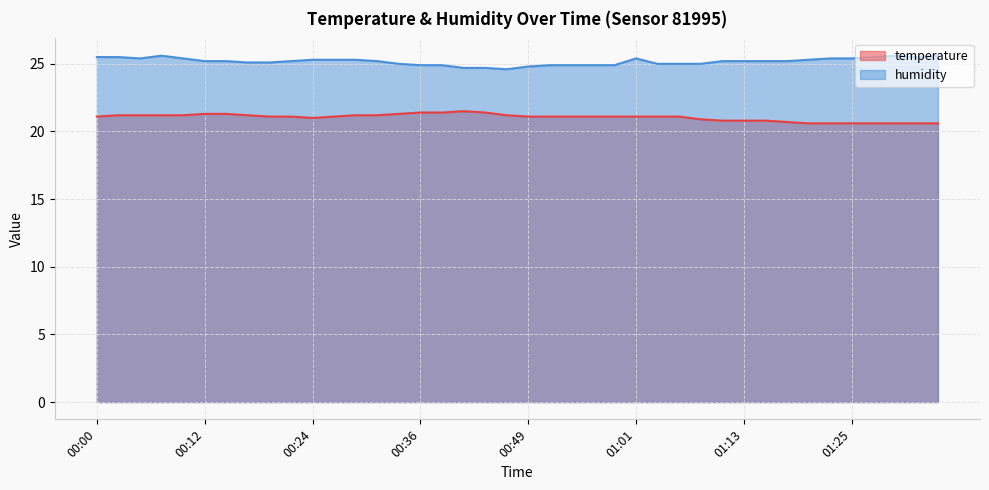

Reading left to right, list all the values displayed in this chart.

temperature: 21.1	21.2	21.2	21.2	21.2	21.3	21.3	21.2	21.1	21.1	21.0	21.1	21.2	21.2	21.3	21.4	21.4	21.5	21.4	21.2	21.1	21.1	21.1	21.1	21.1	21.1	21.1	21.1	20.9	20.8	20.8	20.8	20.7	20.6	20.6	20.6	20.6	20.6	20.6	20.6
humidity: 25.5	25.5	25.4	25.6	25.4	25.2	25.2	25.1	25.1	25.2	25.3	25.3	25.3	25.2	25.0	24.9	24.9	24.7	24.7	24.6	24.8	24.9	24.9	24.9	24.9	25.4	25.0	25.0	25.0	25.2	25.2	25.2	25.2	25.3	25.4	25.4	25.5	25.6	25.5	25.6